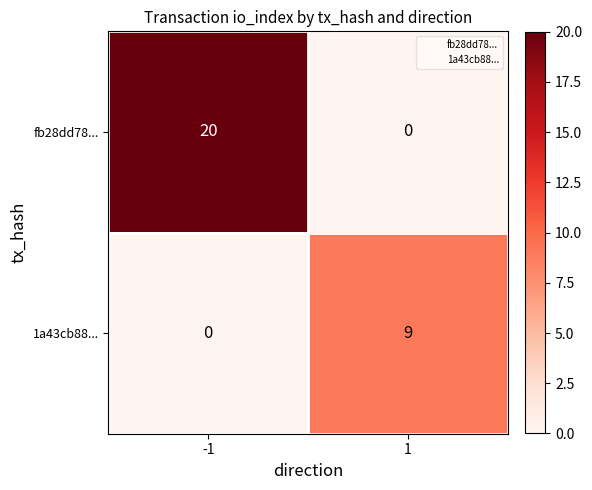

What value does the fb28dd78... series have at -1, to the nearest 10?

20